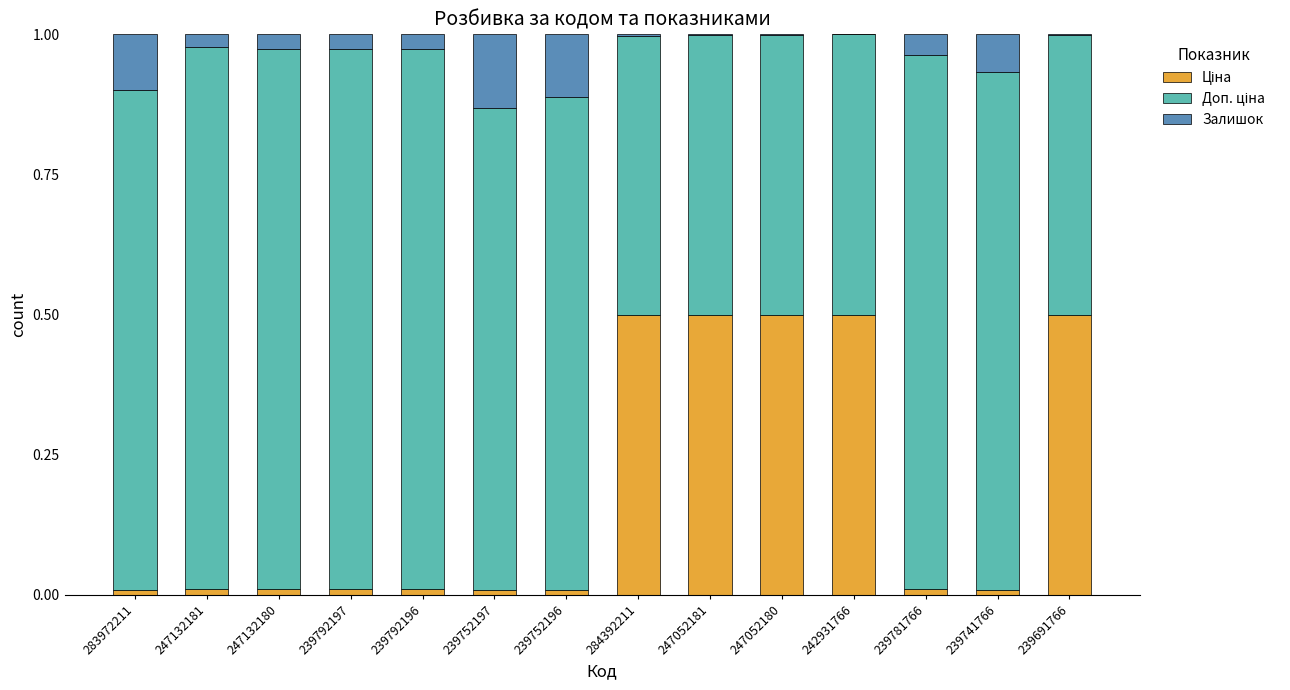

How many distinct data groups are displayed?

3